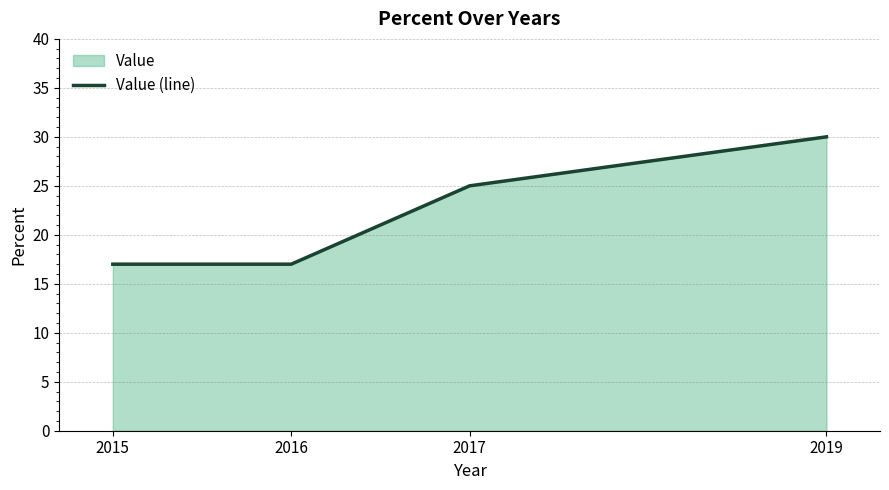

What is the difference between the maximum and minimum values?

13